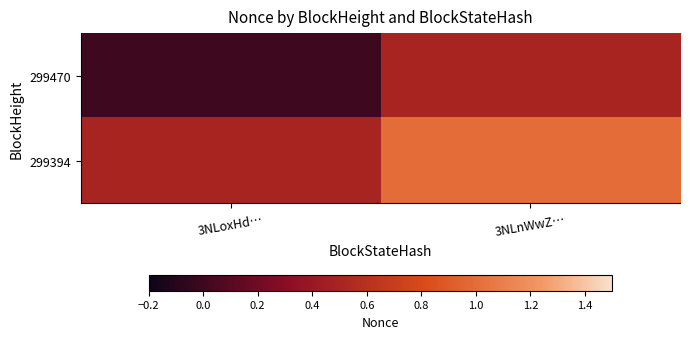

Between 3NLoxHd… and 3NLnWwZ…, which is larger?

3NLnWwZ…